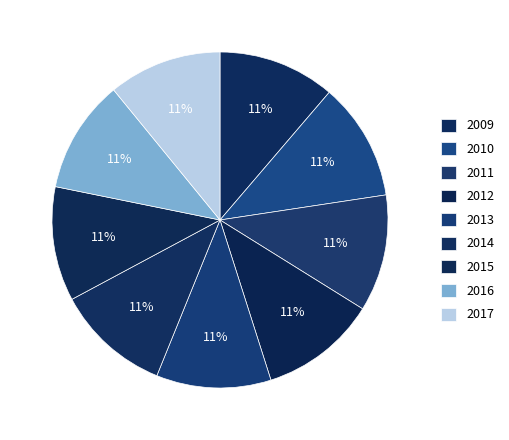

To the nearest percent, what portion does 2010 represent?

11%